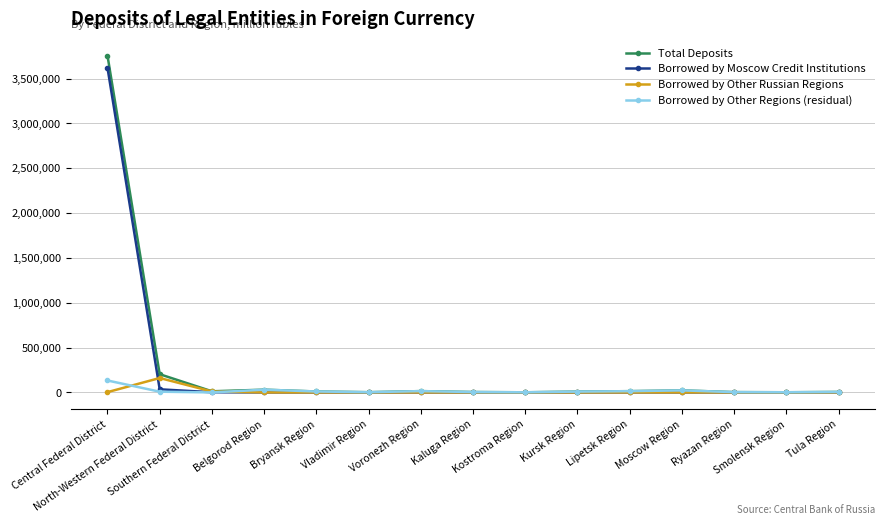

Which series has the largest range (max minus min)?

Total Deposits